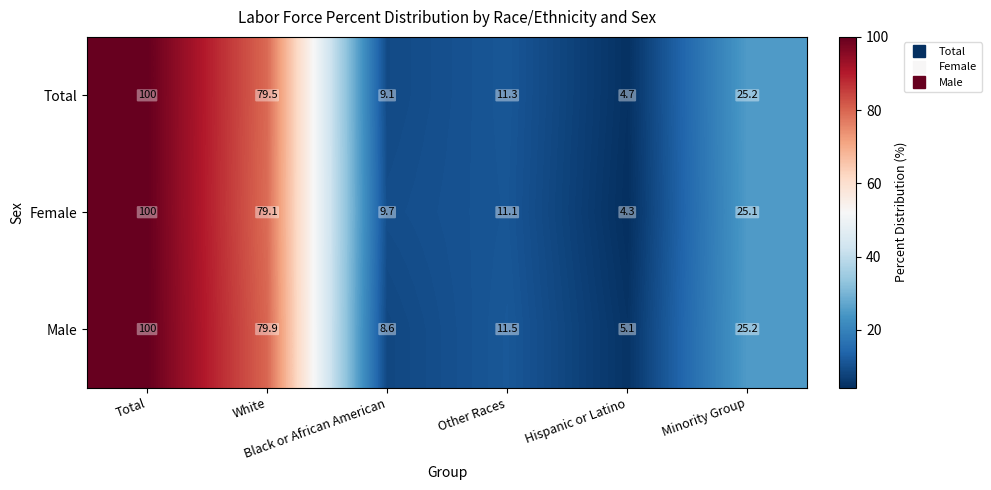

List the series in order of their overall mean, lowest first.

Female, Total, Male